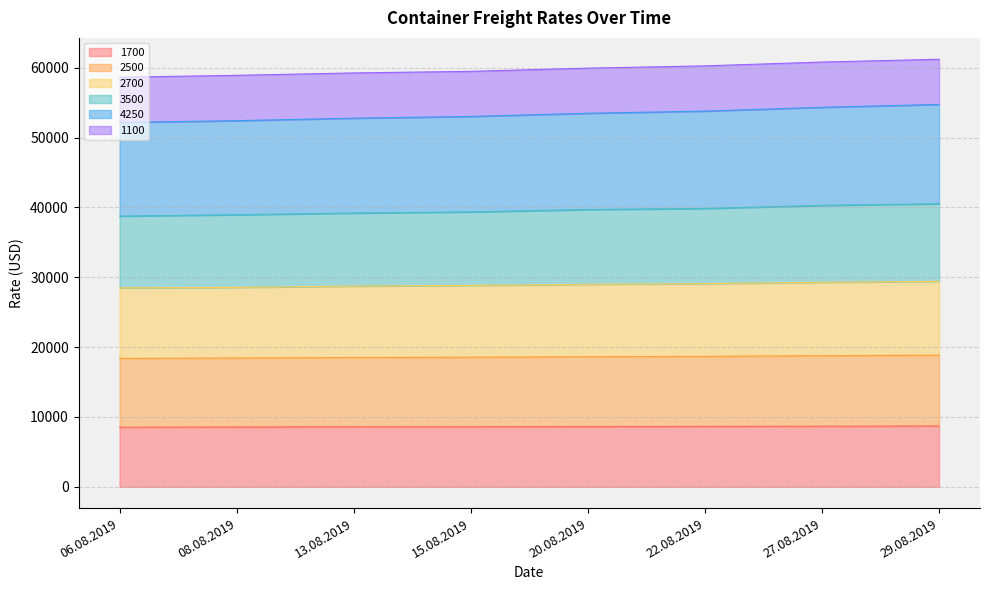

What is the average value of the 1700 series?

8614